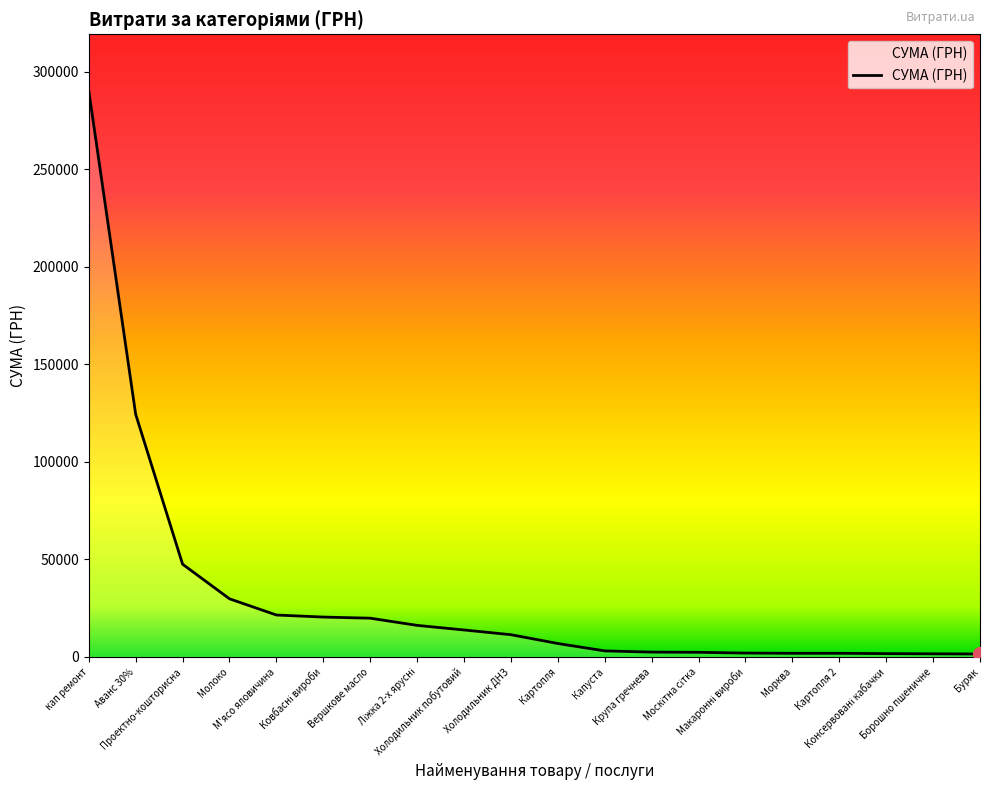

What is the difference between the maximum and second lowest values?

288526.4